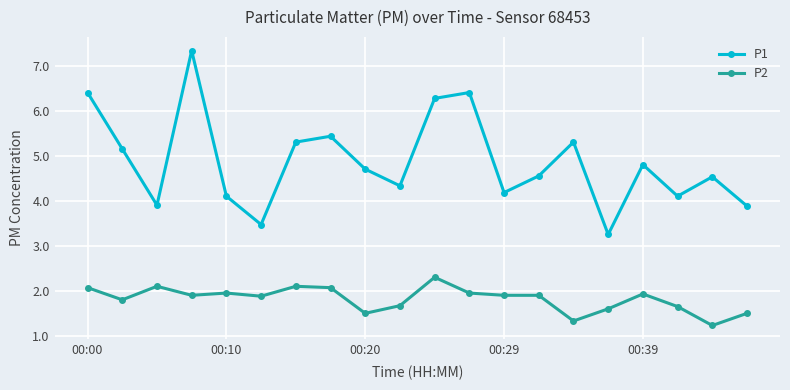

Which series has the largest total across all categories?

P1